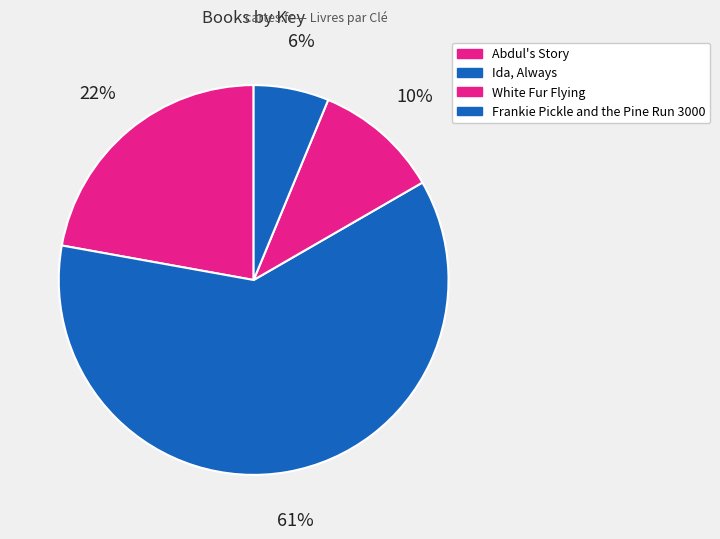

Count the number of slices in the pie.

4